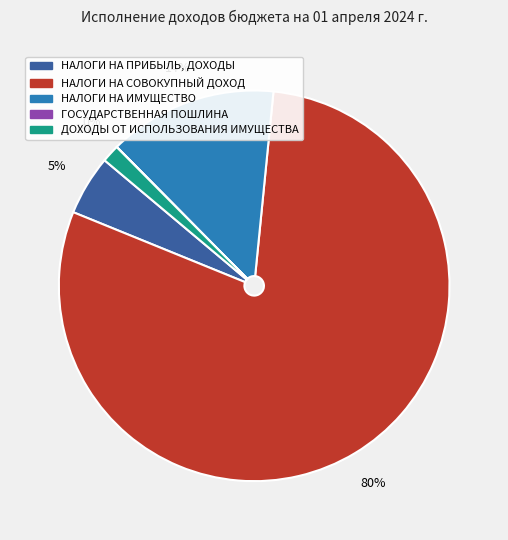

To the nearest percent, what is the difference between the НАЛОГИ НА ИМУЩЕСТВО and НАЛОГИ НА СОВОКУПНЫЙ ДОХОД slice percentages?

66%